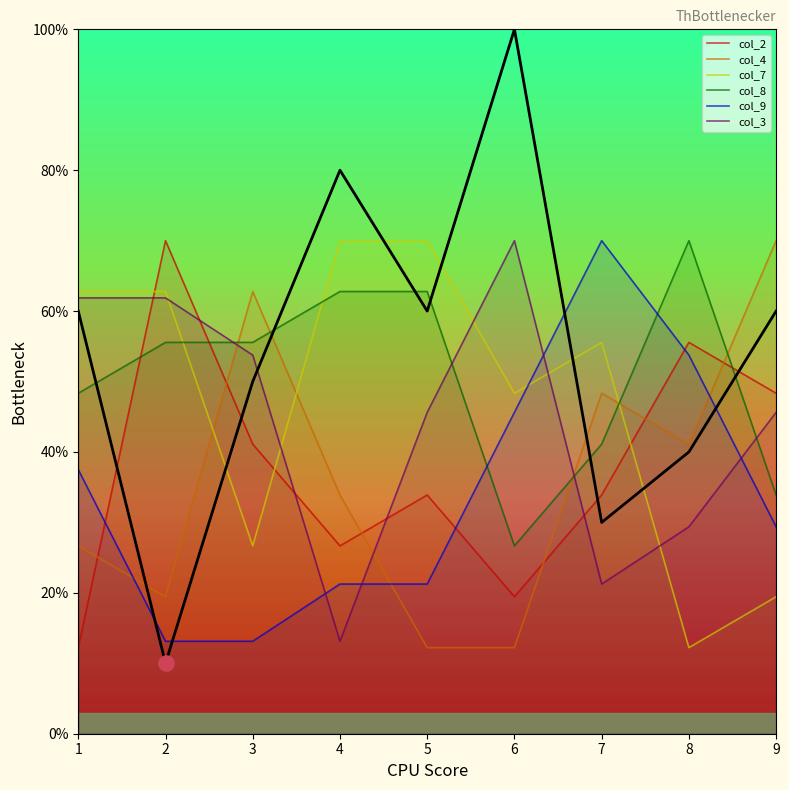

Which series has the largest total across all categories?

col_8